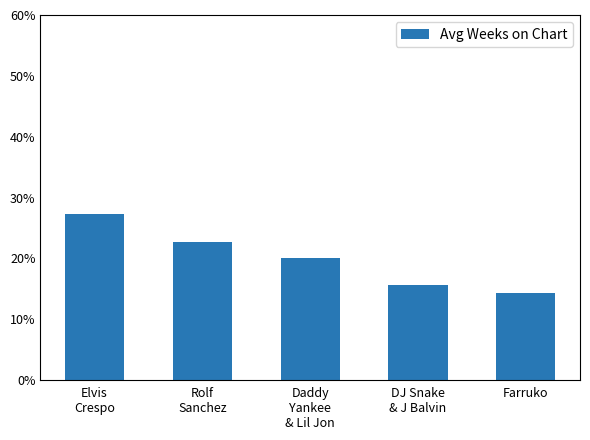

Between Elvis
Crespo and Farruko, which is larger?

Elvis
Crespo